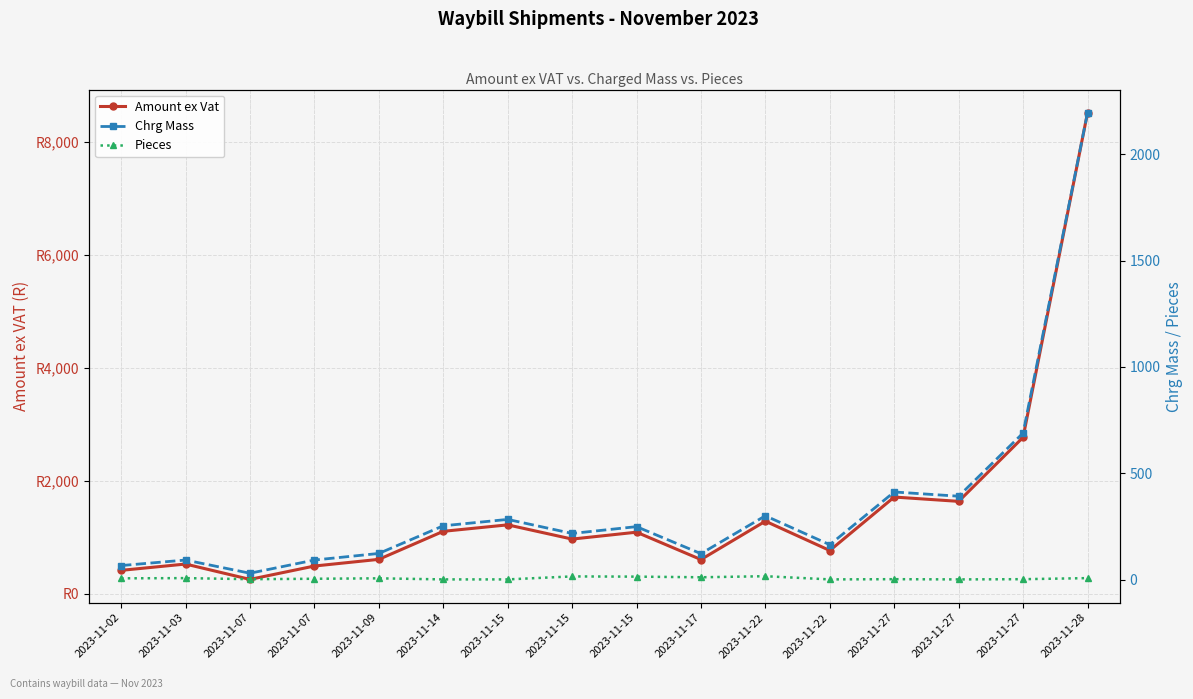

What is the difference between the maximum and second lowest values in the Chrg Mass series?

2128.0